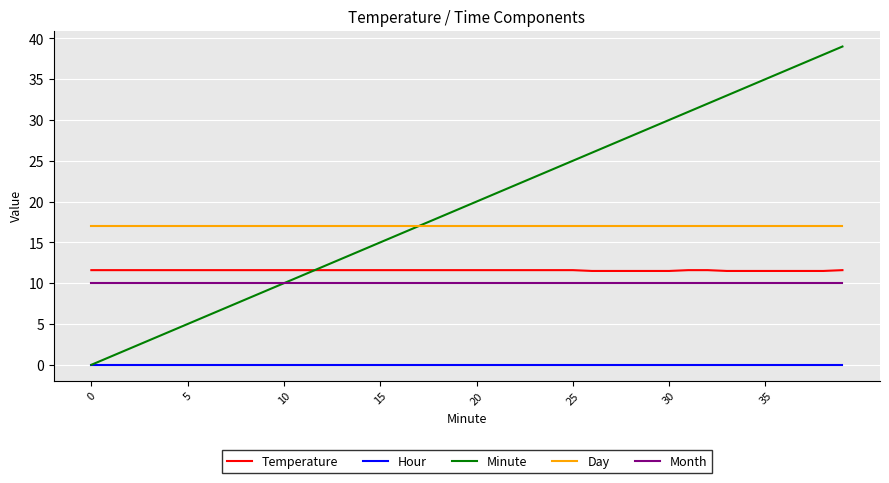

True or false: Day and Temperature cross at least once.

False